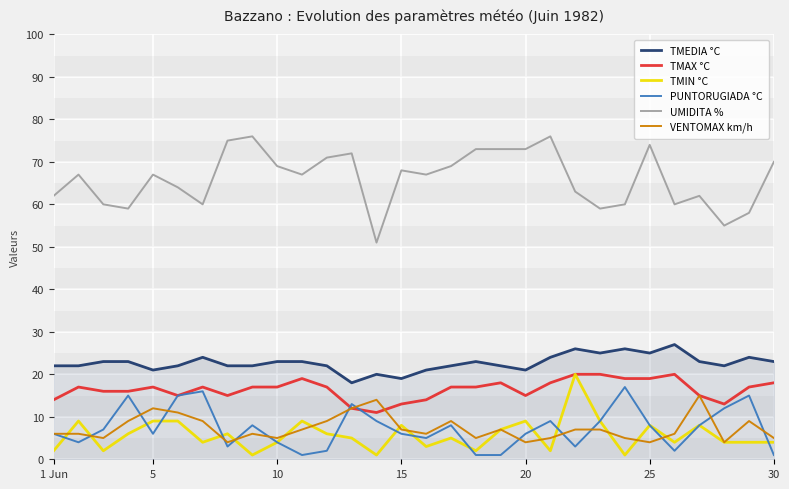

Which series has the largest range (max minus min)?

UMIDITA %